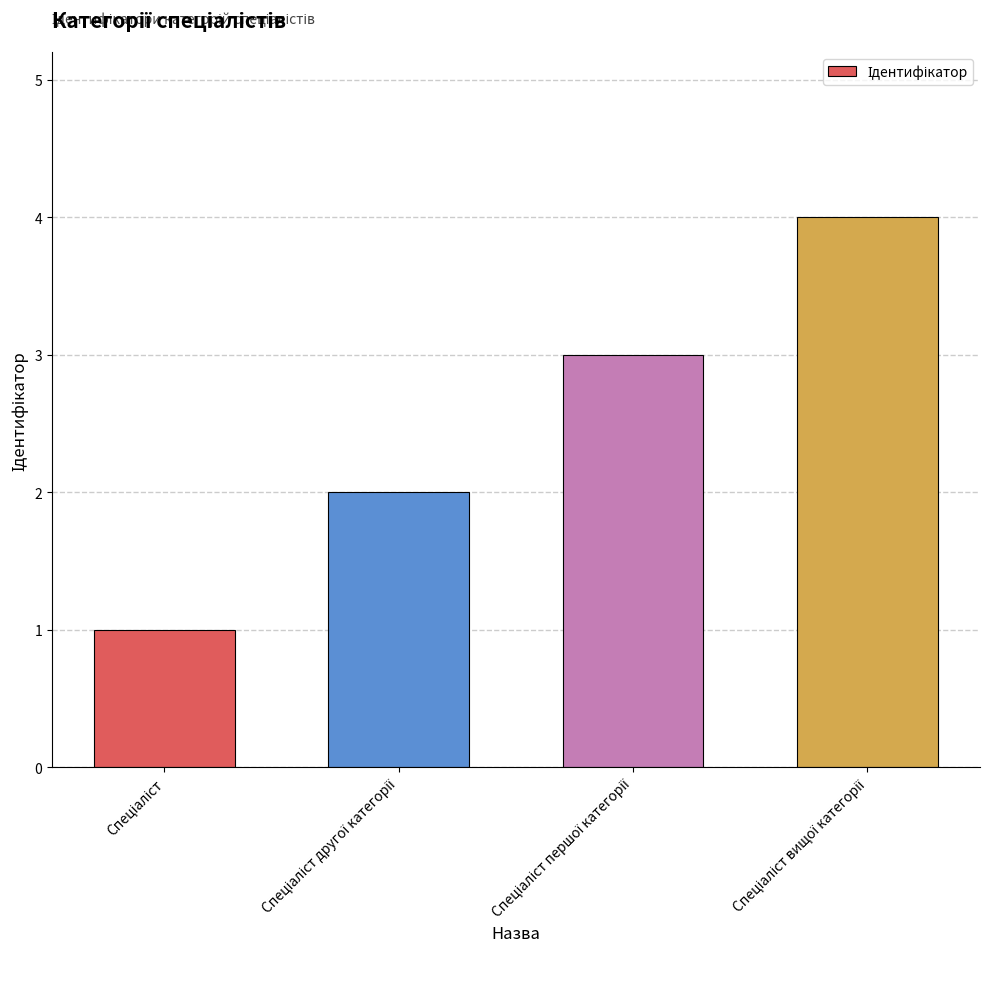

What is the sum of all values?

10